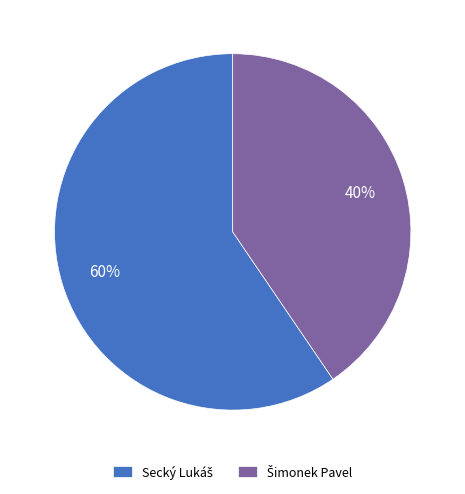

Is there a majority slice in this chart?

Yes